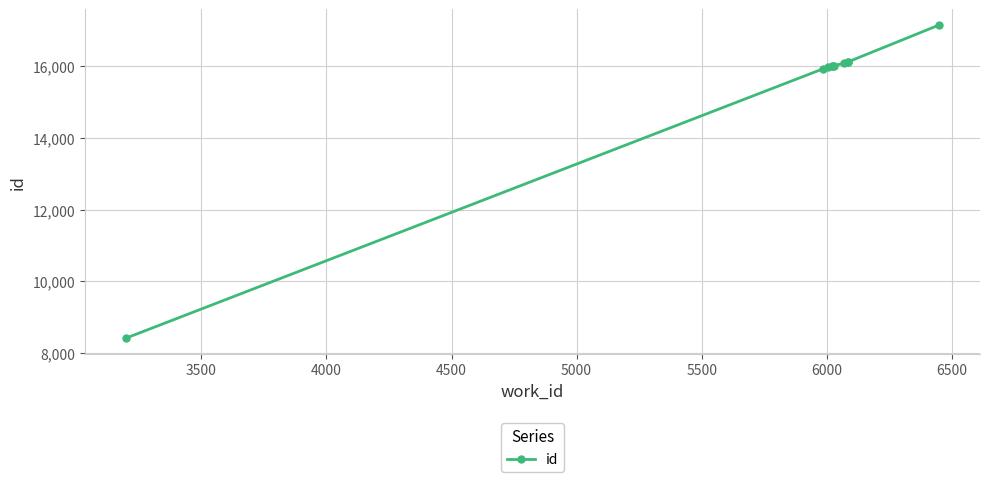

At which label does the data first exceed 16004?

6000